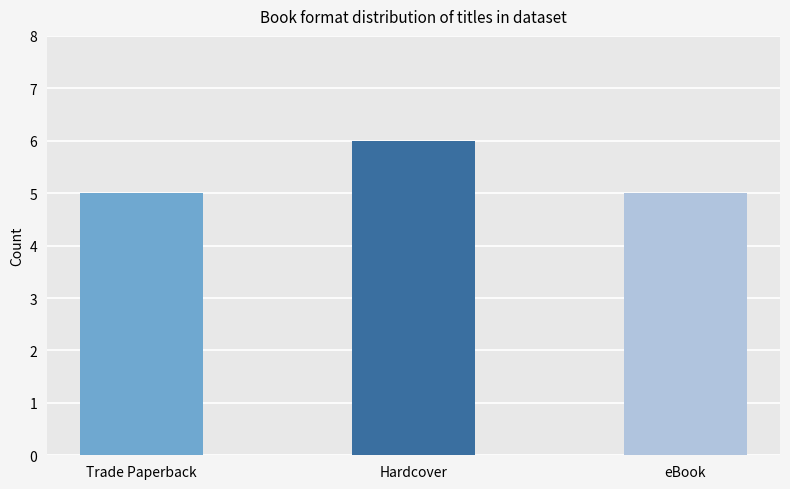

What is the average value?

5